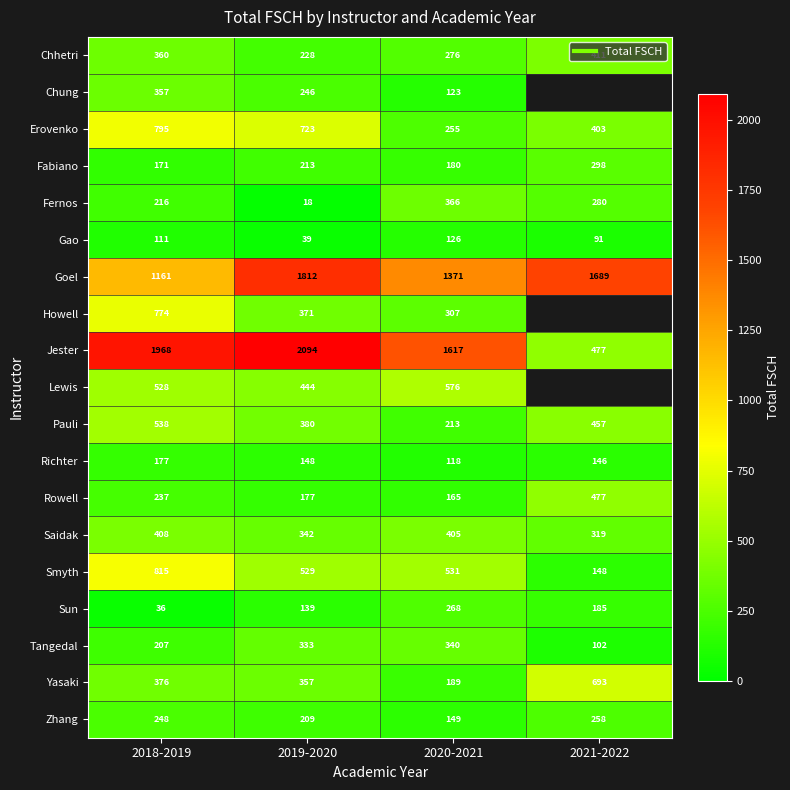

At how many categories does at least one series exceed 799?

4